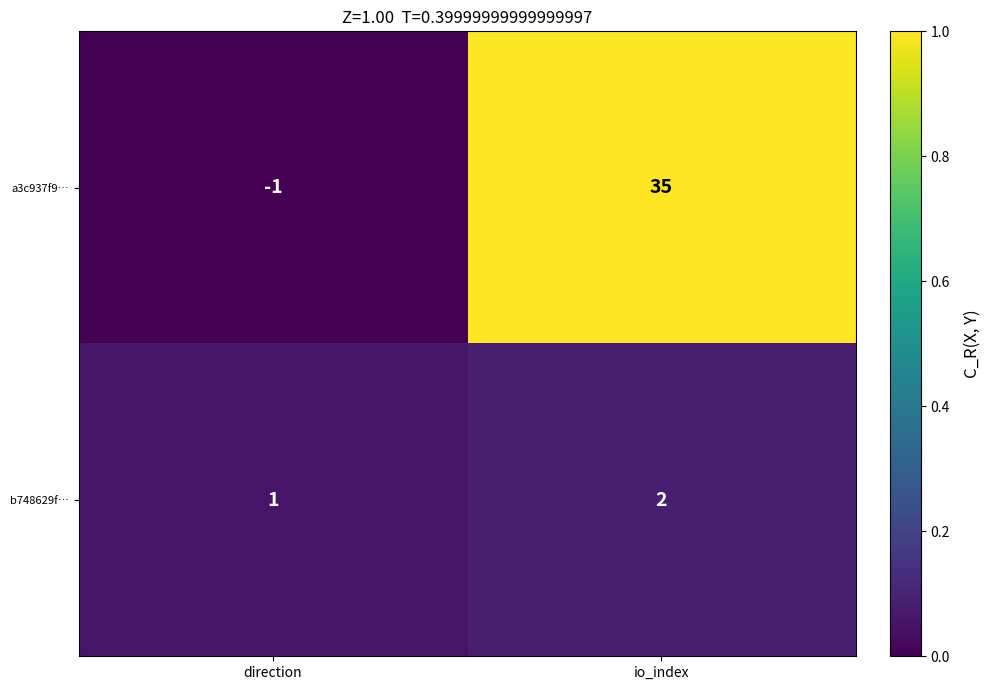

Reading right to left, transcribe all the data shown in this chart.

a3c937f9…: io_index=35	direction=-1
b748629f…: io_index=2	direction=1